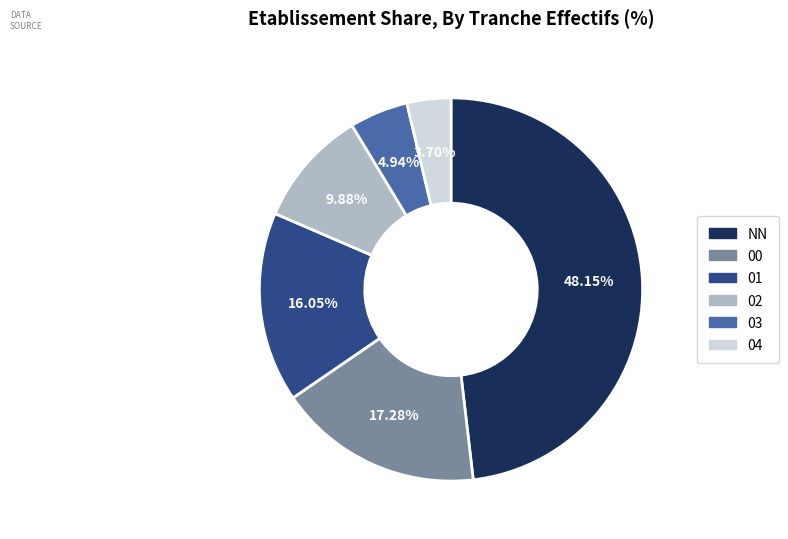

To the nearest percent, what portion does 00 represent?

17%